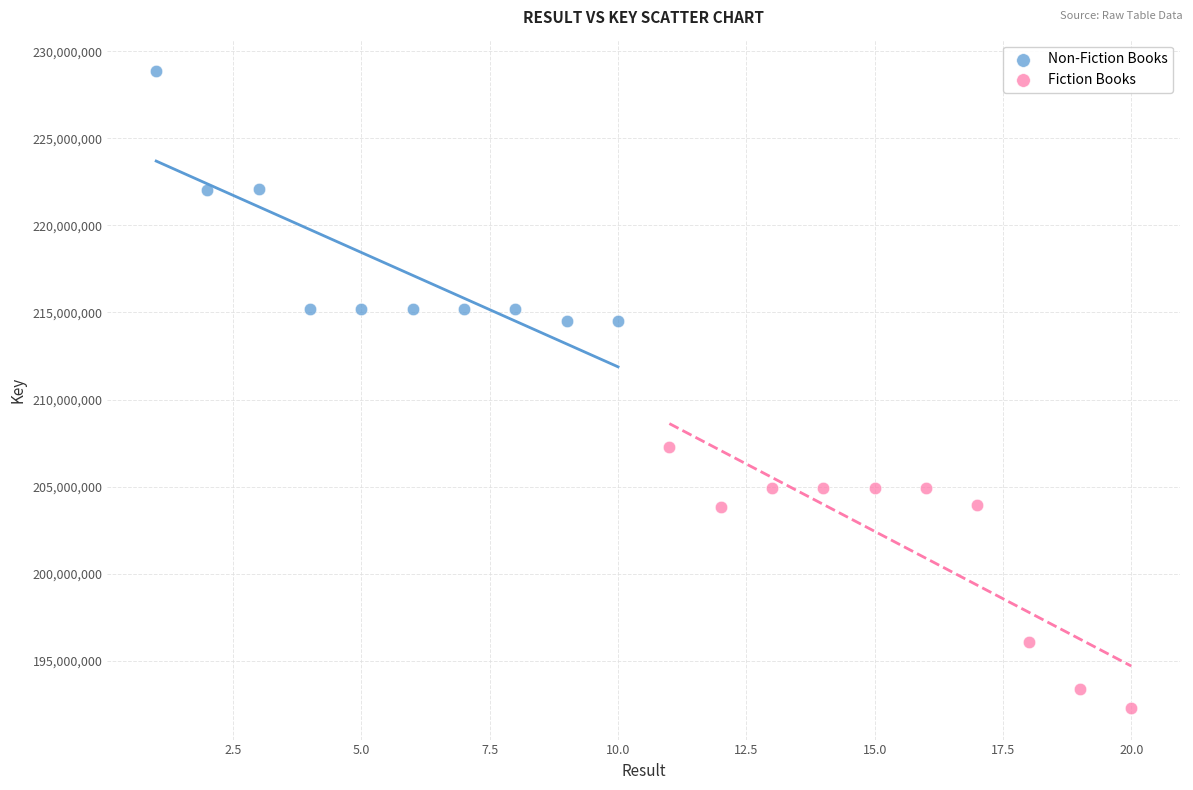

Which series reaches the minimum Y coordinate?

Fiction Books